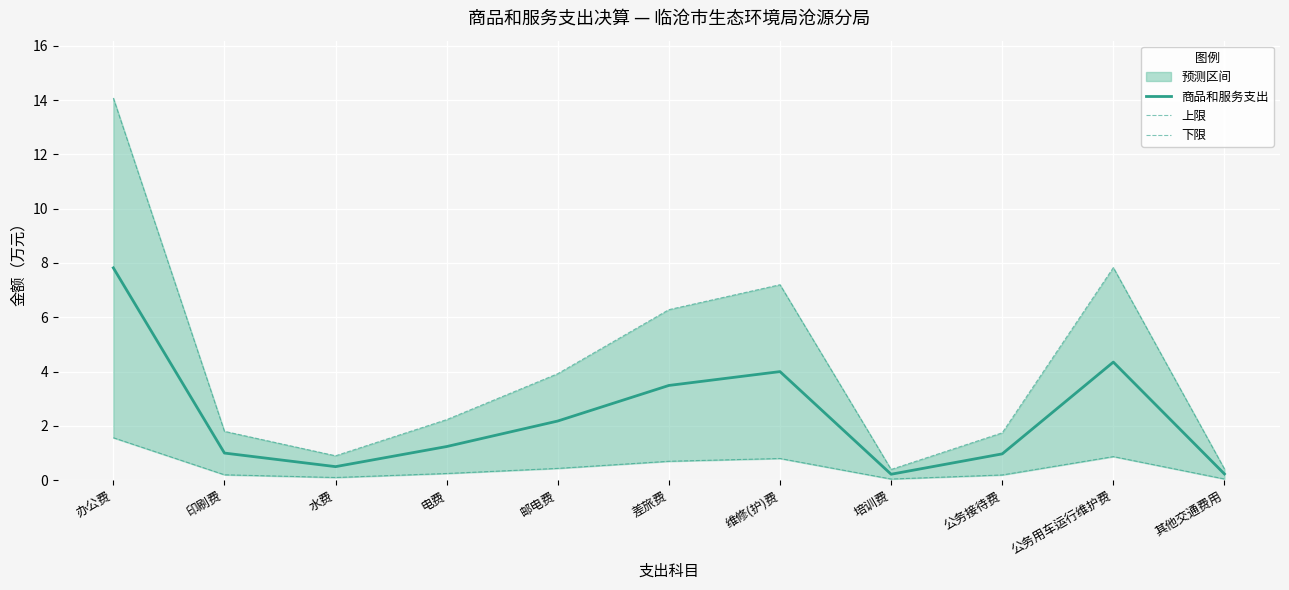

True or false: 商品和服务支出 has a value of 2.9 at 邮电费.

False